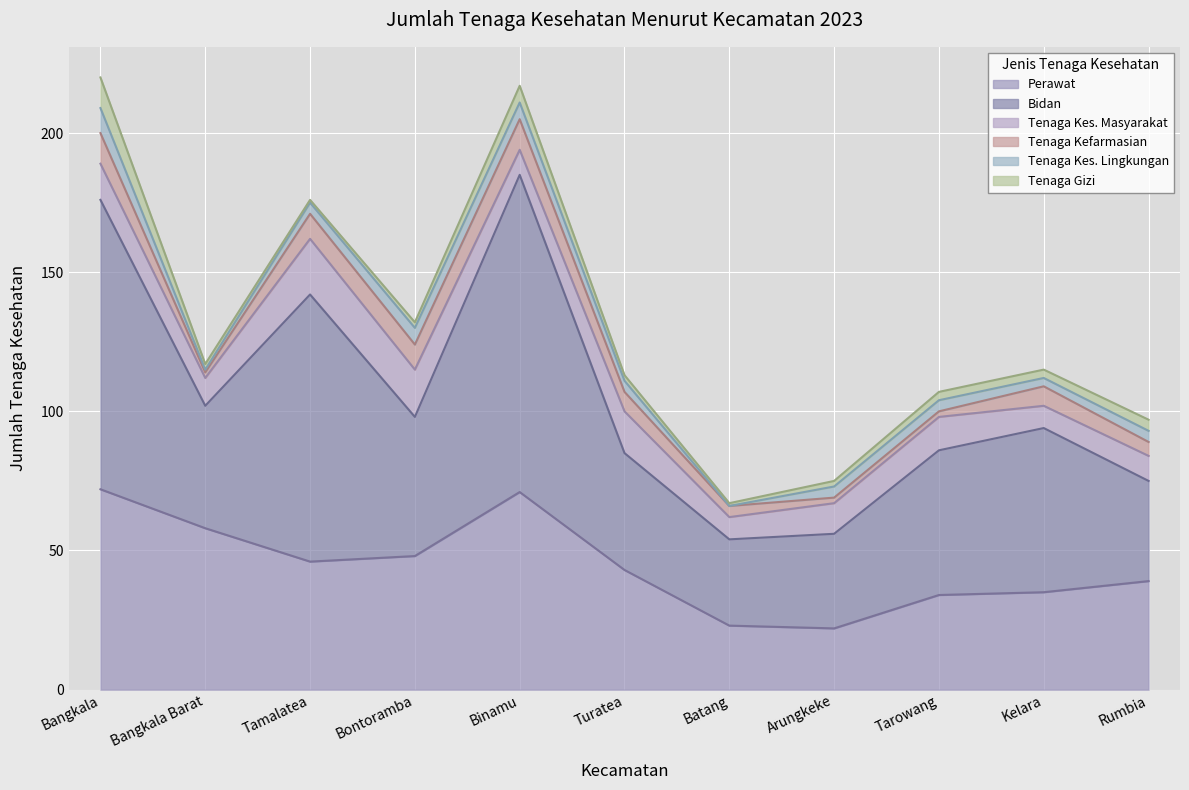

Rank the categories by bidan value from lowest to highest.

Batang, Arungkeke, Rumbia, Turatea, Bangkala Barat, Bontoramba, Tarowang, Kelara, Tamalatea, Bangkala, Binamu